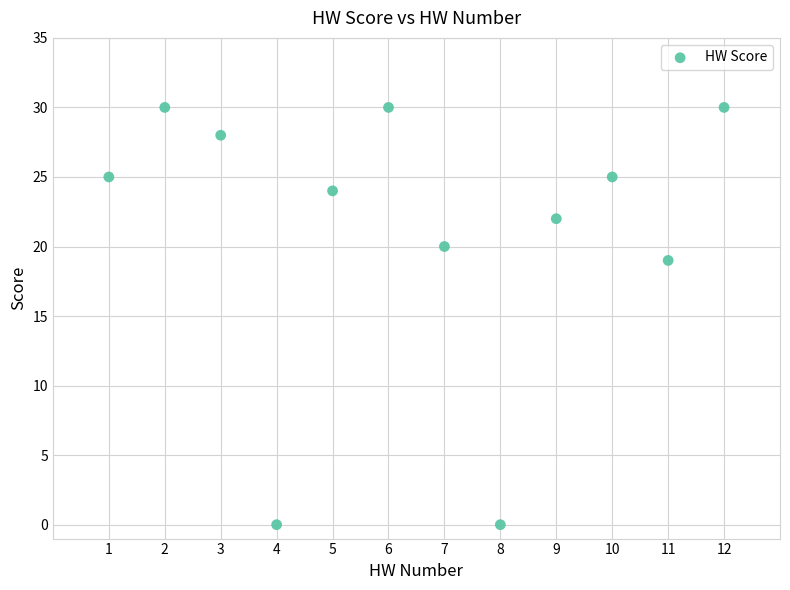

What is the average Y value?

21